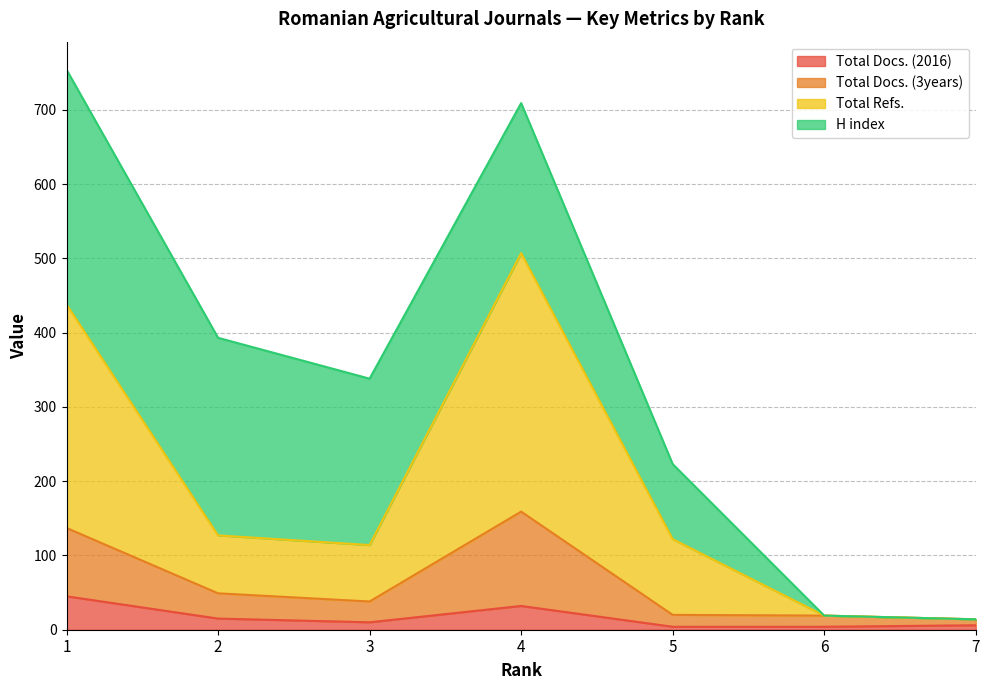

What are all the series names shown in the legend?

Total Docs. (2016), Total Docs. (3years), Total Refs., H index